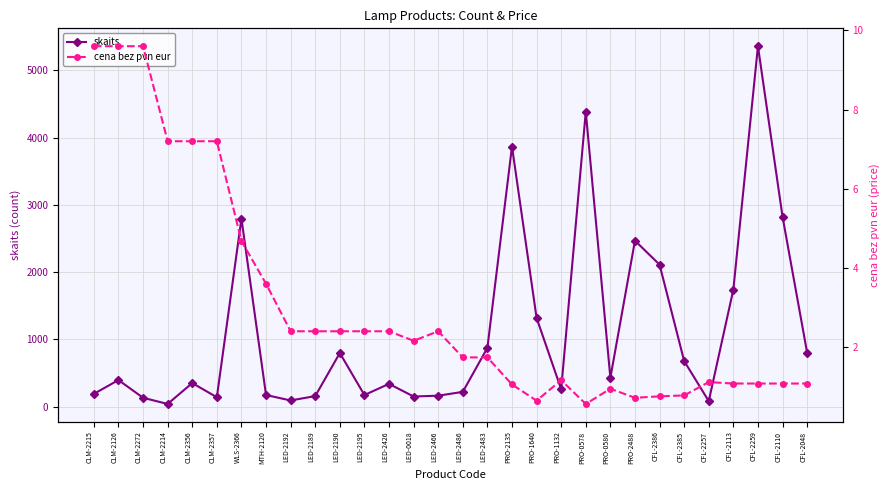

Which label corresponds to the smallest value in the chart?

PRO-0578